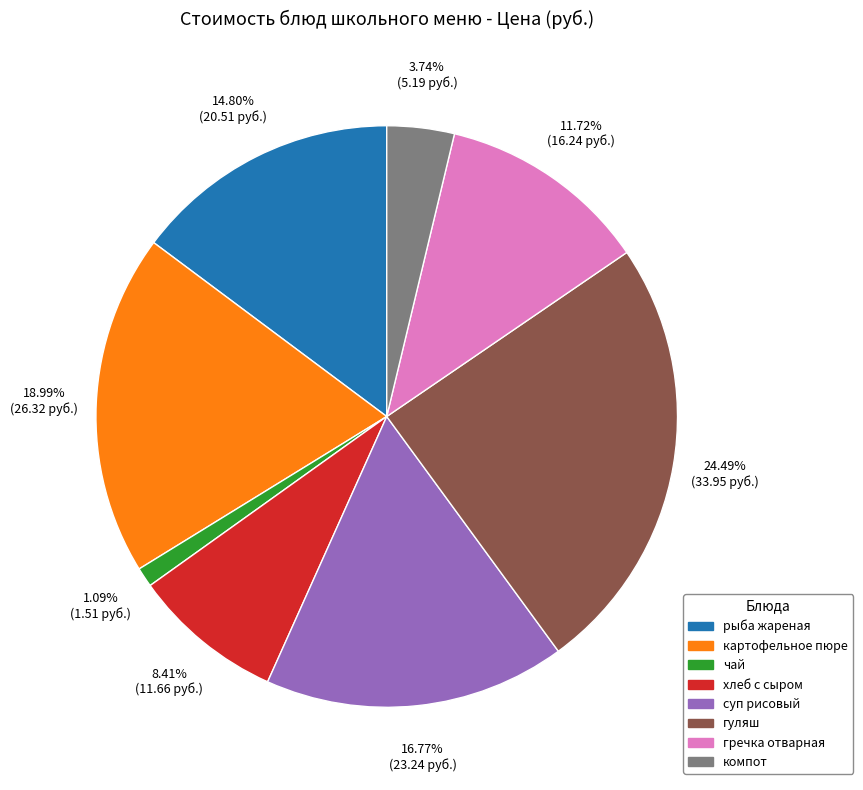

What percentage is the рыба жареная slice, to the nearest percent?

15%